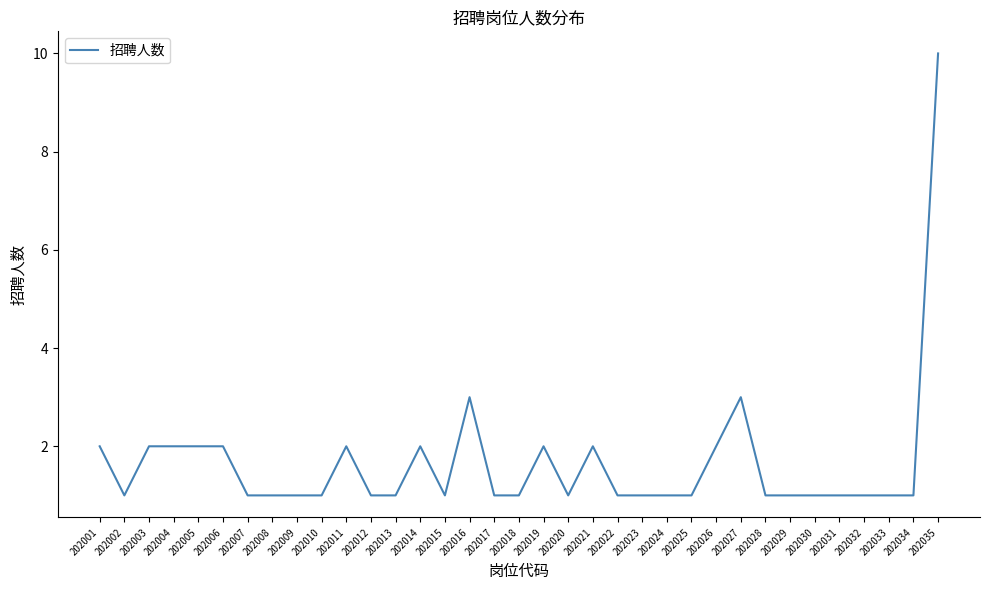

What is the average value?

2